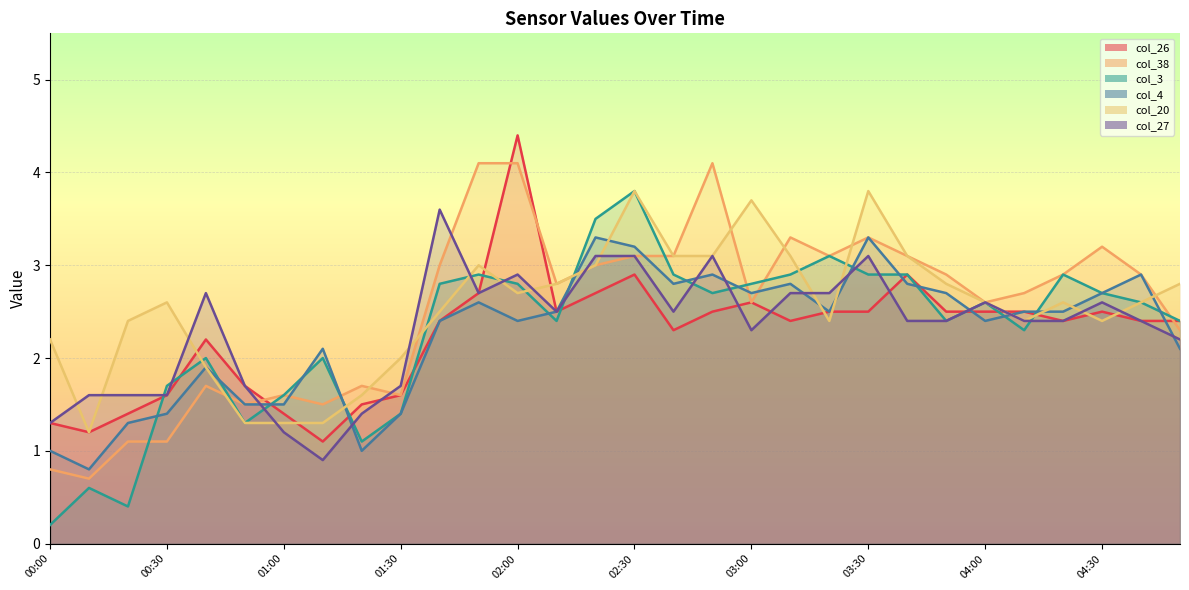

Does the chart display data point markers on the line(s)?

No